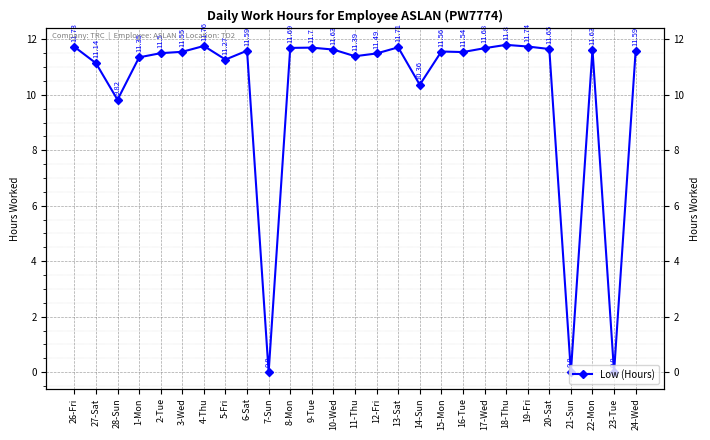

At which category does the chart reach its minimum across all series?

7-Sun